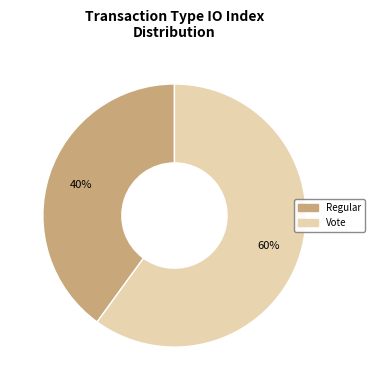

To the nearest percent, what percentage of the pie is Vote?

60%